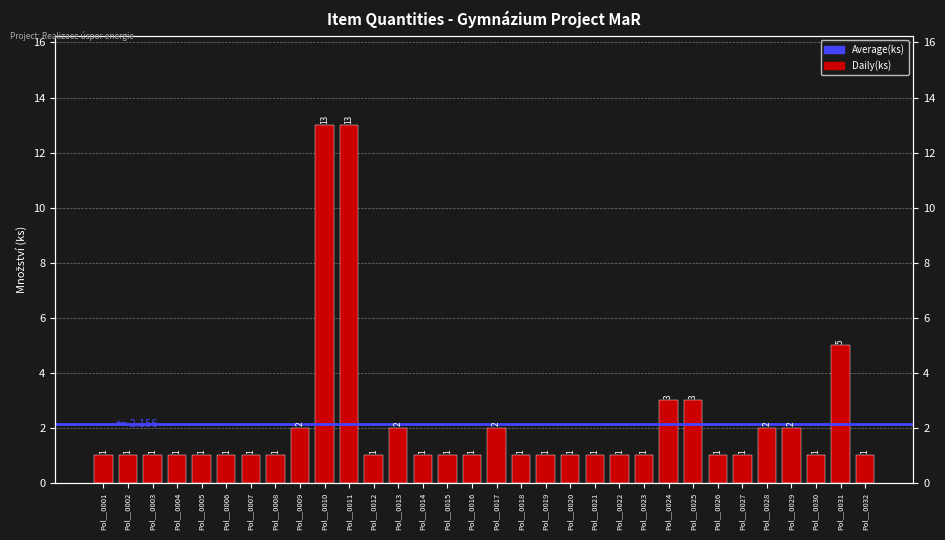

What is the value of the 18th bar from the left?

1